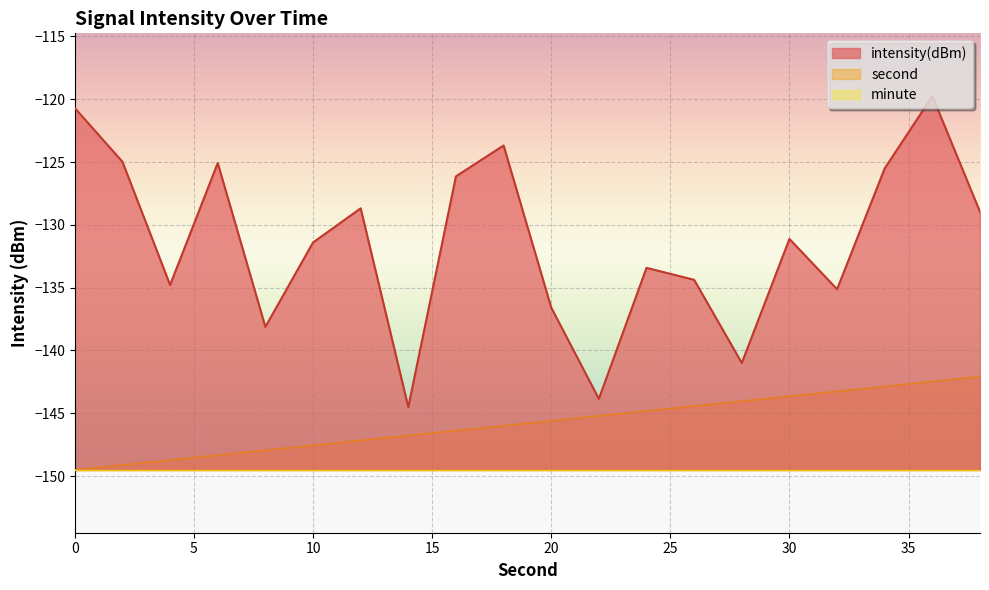

How many lines are shown in the chart?

3